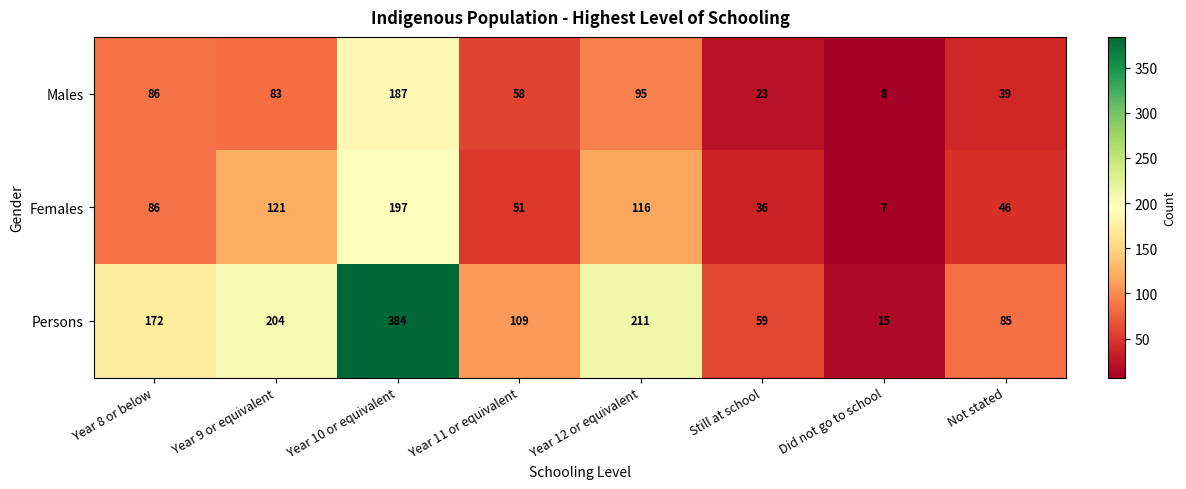

Read the Females value at Did not go to school, to the nearest 10.

10